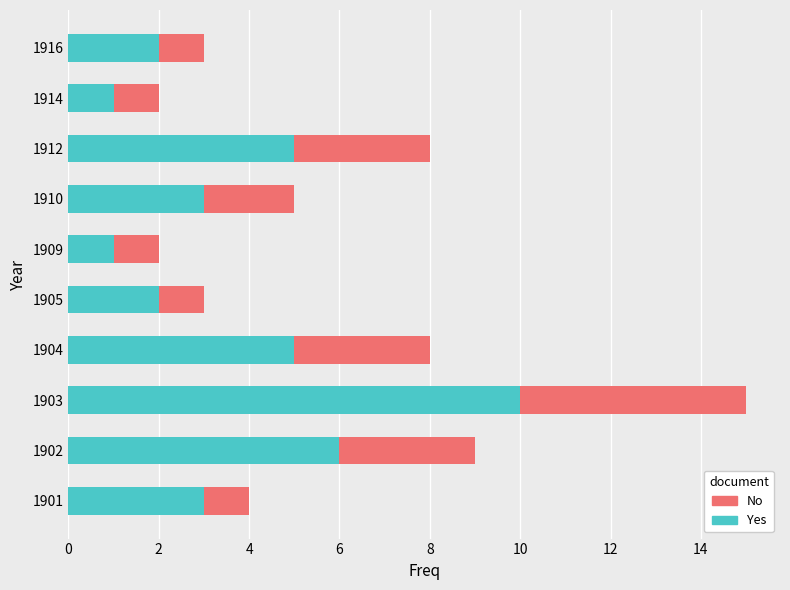

What is the approximate value of Yes at 1910?

3